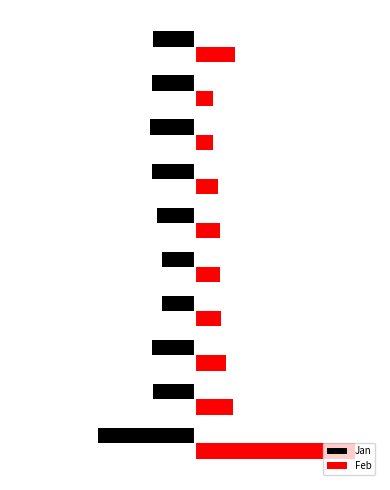

What are all the series names shown in the legend?

Jan, Feb